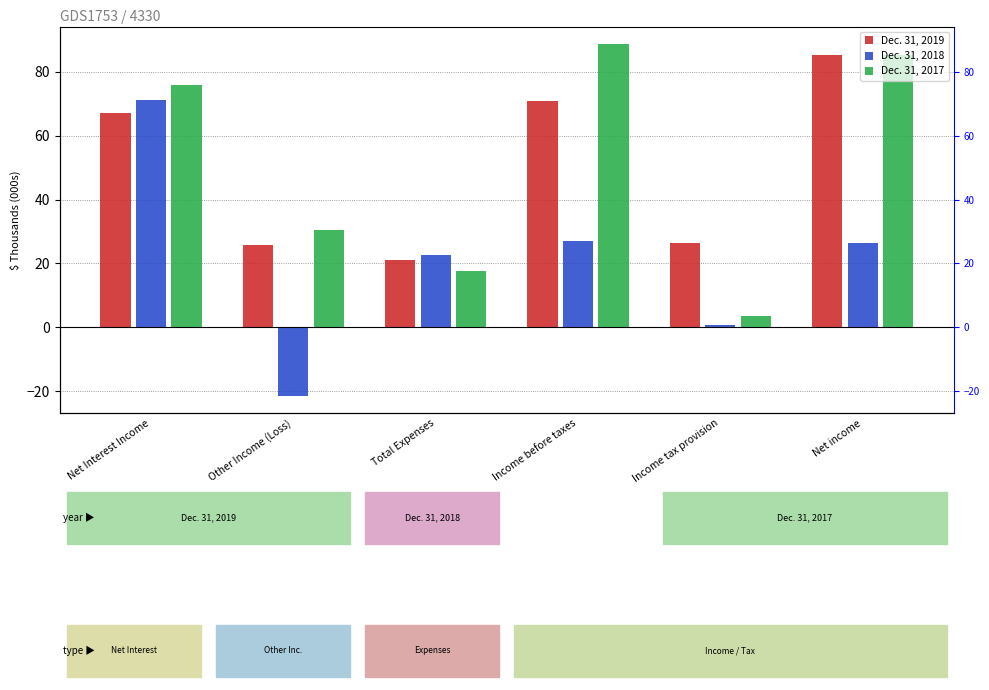

Where does the Dec. 31, 2018 series first go above 26?

Net Interest Income